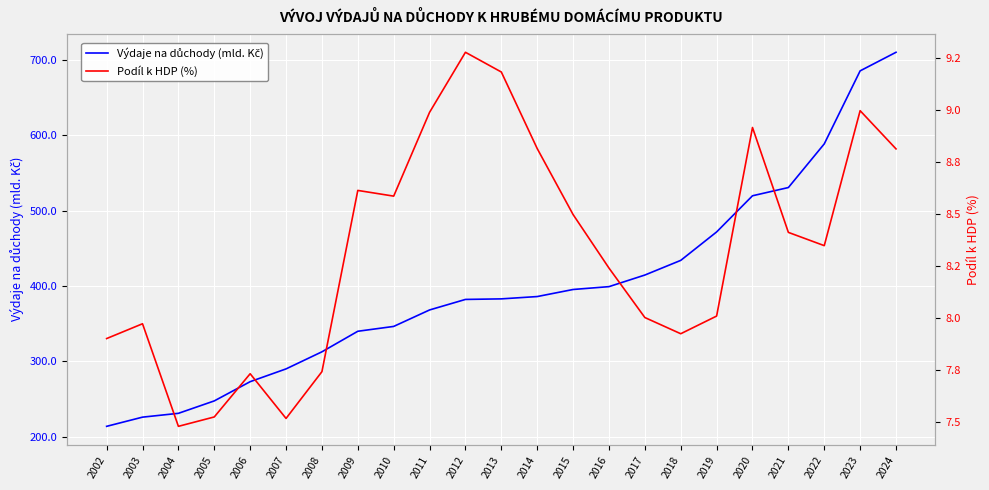

Rank the series by their maximum value, from highest to lowest.

Výdaje na důchody (mld. Kč), Podíl k HDP (%)